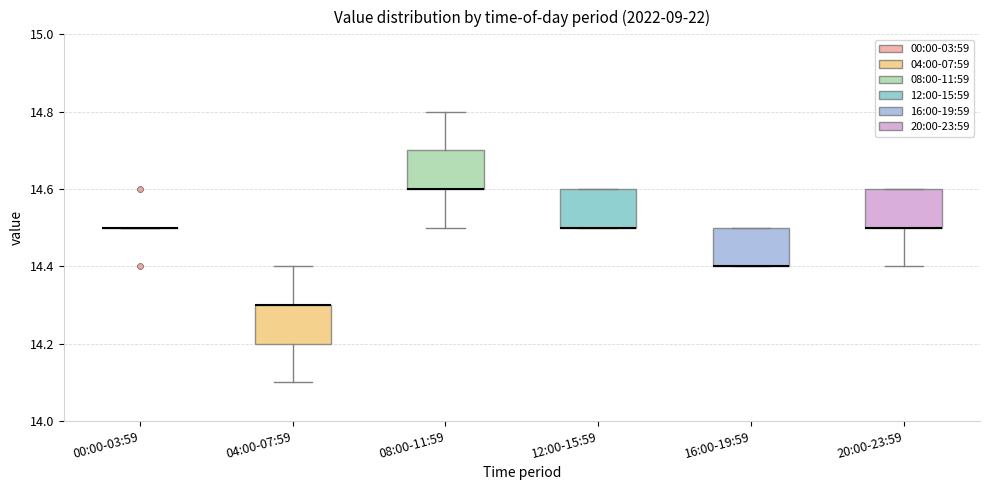

Reading left to right, read every box against the y-axis: the position of its median line, the range the box covers, and the ends of its whiskers. The values are not printed on the chart, so give them approximately, as read against the axis.

00:00-03:59: box collapsed to a line at 14.5, whiskers 14.5 to 14.5
04:00-07:59: median 14.3 (drawn on the box's upper edge), box 14.2 to 14.3, whiskers 14.1 to 14.4
08:00-11:59: median 14.6 (drawn on the box's lower edge), box 14.6 to 14.7, whiskers 14.5 to 14.8
12:00-15:59: median 14.5 (drawn on the box's lower edge), box 14.5 to 14.6, whiskers 14.5 to 14.6
16:00-19:59: median 14.4 (drawn on the box's lower edge), box 14.4 to 14.5, whiskers 14.4 to 14.5
20:00-23:59: median 14.5 (drawn on the box's lower edge), box 14.5 to 14.6, whiskers 14.4 to 14.6